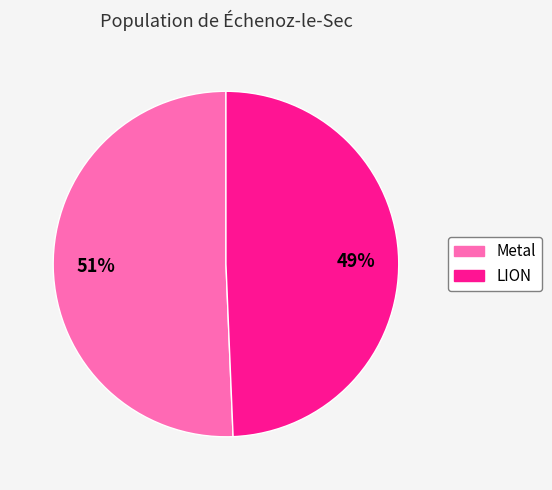

Is there a majority slice in this chart?

Yes